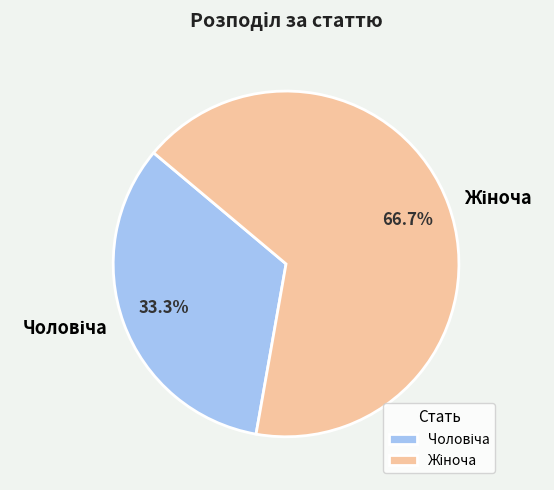

Is there a majority slice in this chart?

Yes